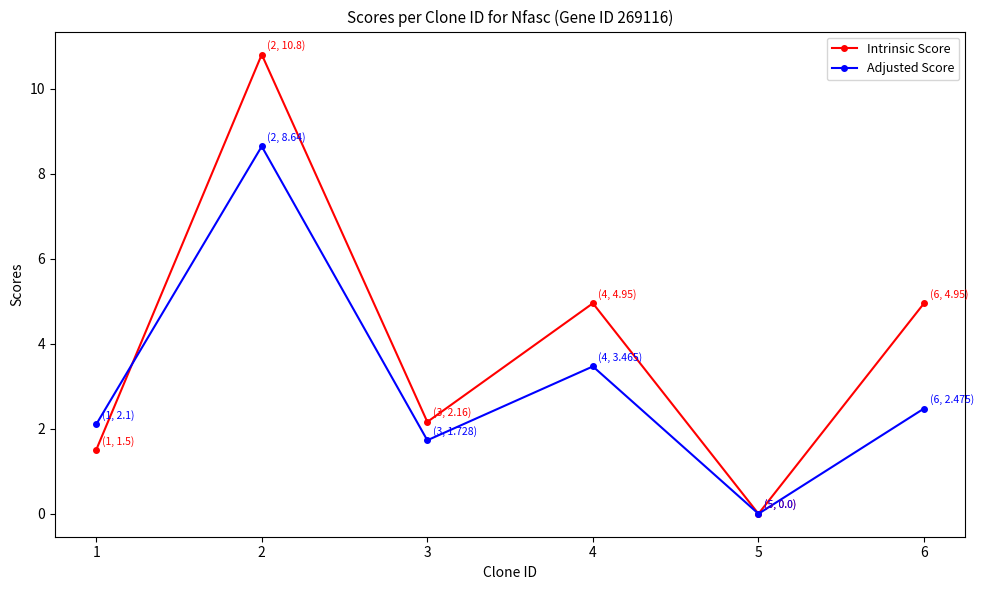

At 1, list the series in order from smallest to largest.

Intrinsic Score, Adjusted Score